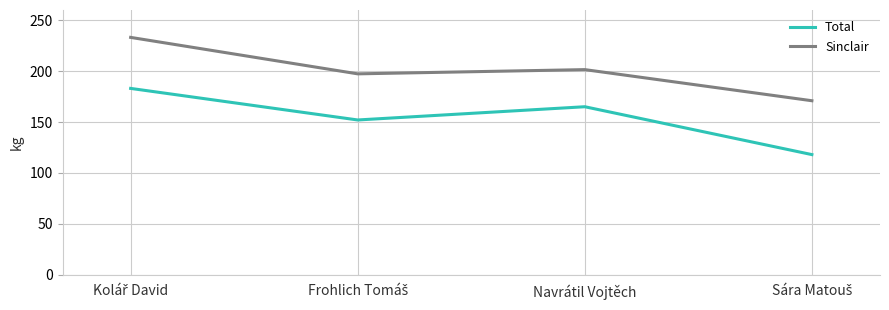

True or false: Total has a value of 165.0 at Navrátil Vojtěch.

True